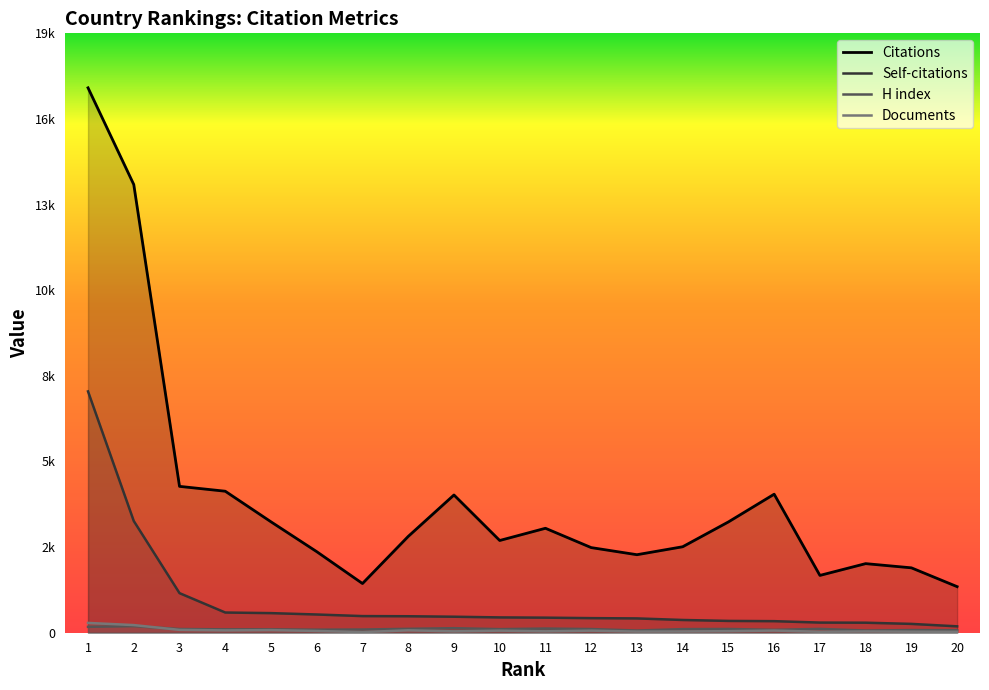

Where does the Citations series first go above 3075?

1